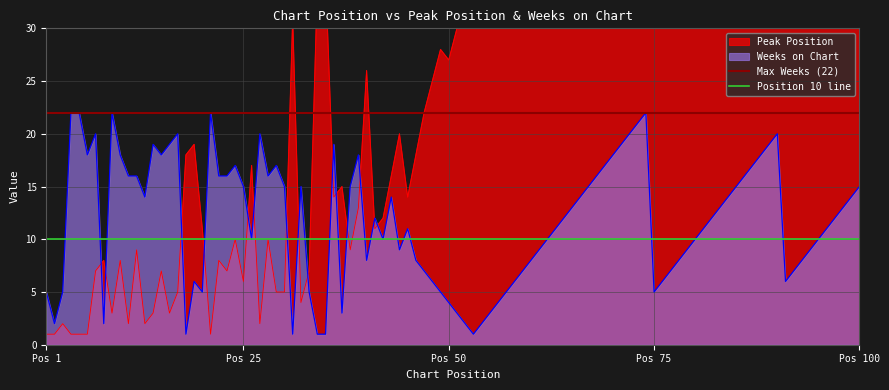

Is it true that Weeks on Chart equals 15 at Pos 25?

True